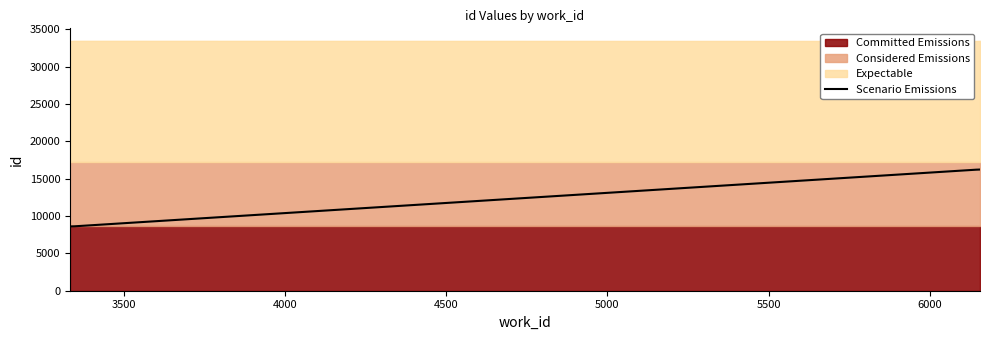

What is the maximum value for Scenario Emissions?

16219